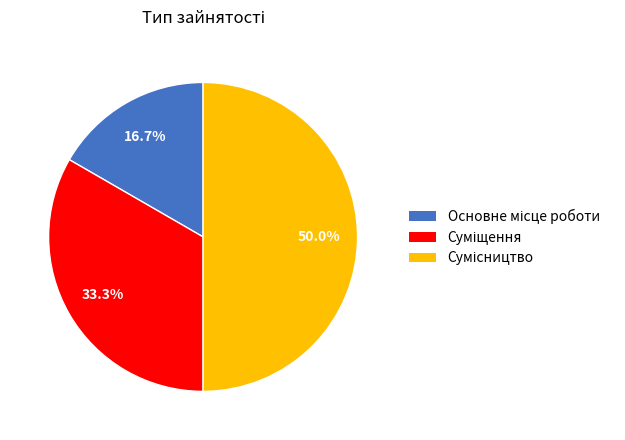

Is it true that Сумісництво is 44% of the pie?

False